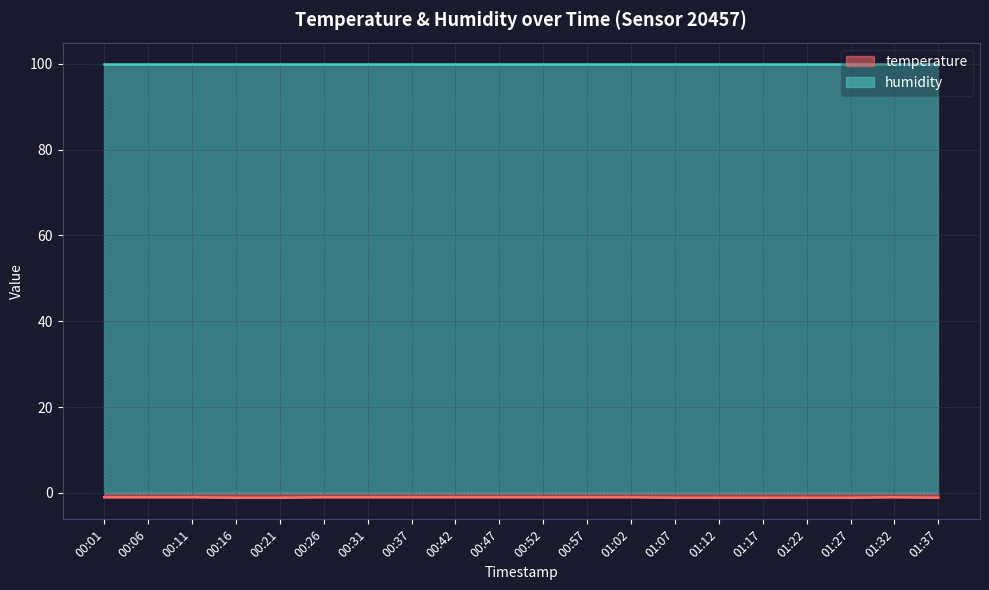

Is it true that humidity equals 68.3 at 00:16?

False